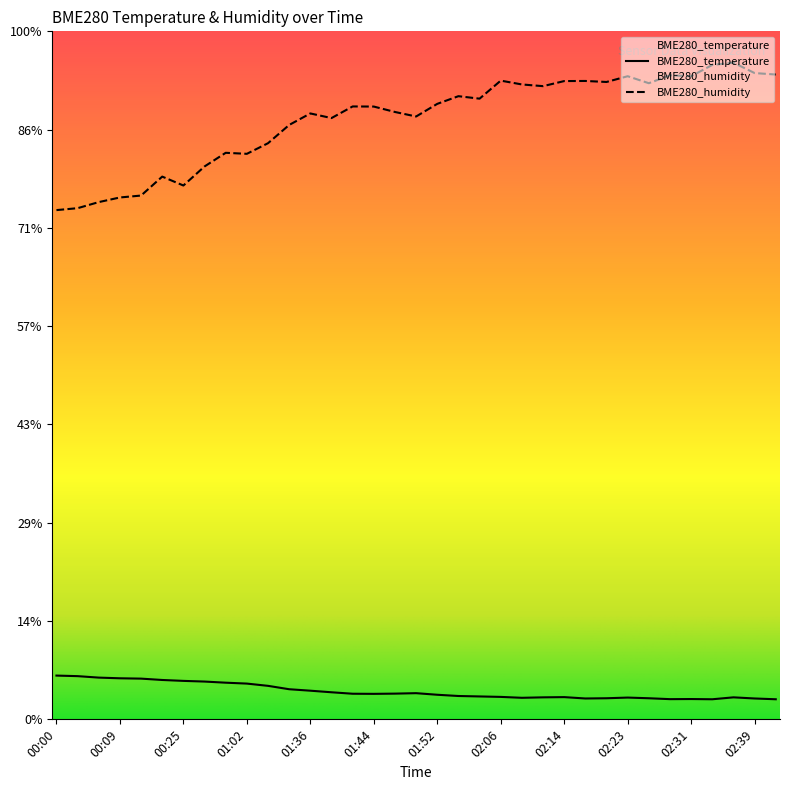

How many interior local peaks does the BME280_humidity series have?

10